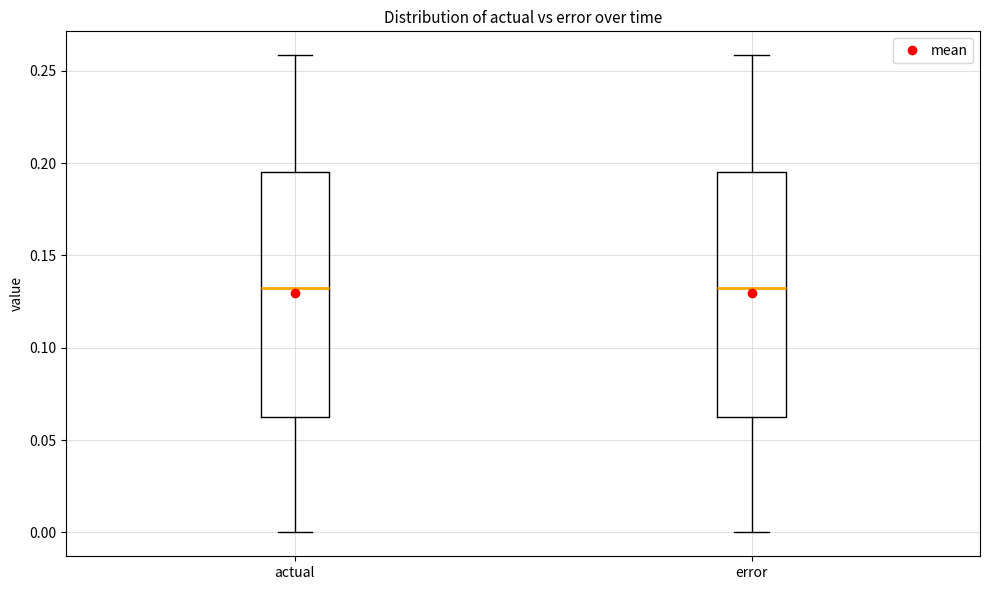

Where does the upper whisker of the box for error end on the y-axis? The values are not printed on the chart, so give them approximately, as read against the axis.

0.260